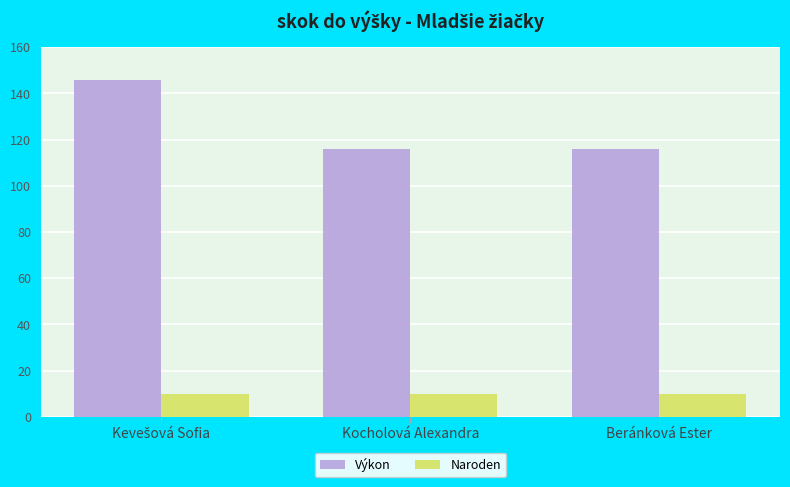

Does the chart contain any negative values?

No